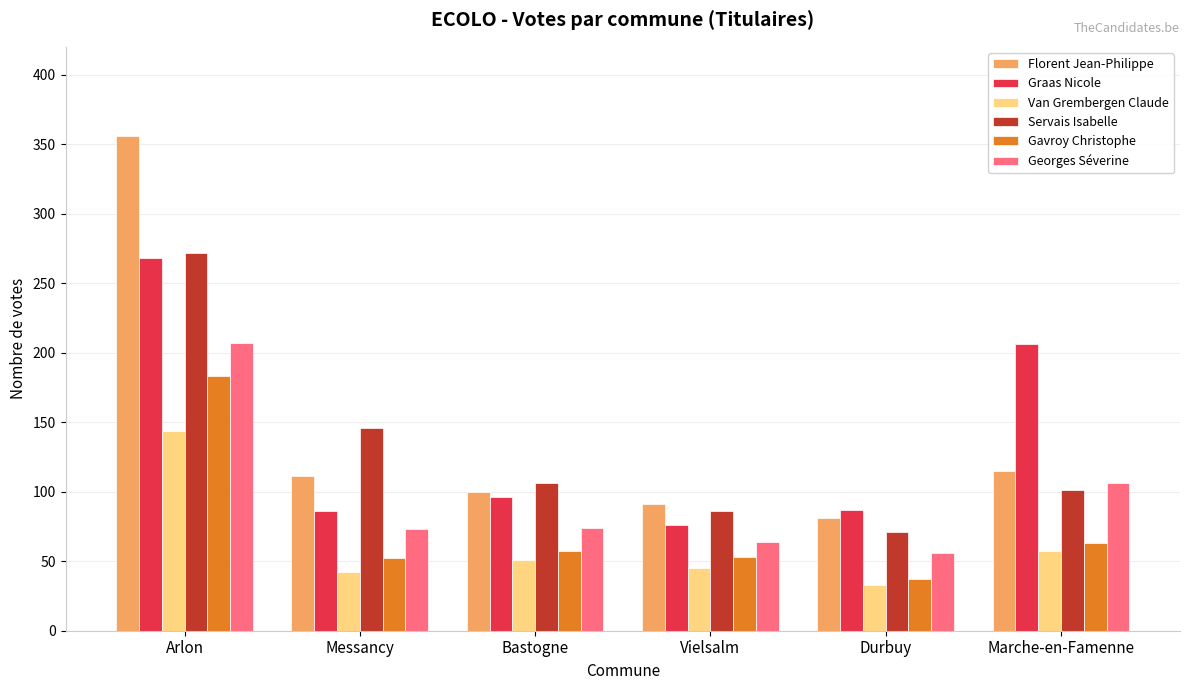

Rank the series at Vielsalm from lowest to highest value.

Van Grembergen Claude, Gavroy Christophe, Georges Séverine, Graas Nicole, Servais Isabelle, Florent Jean-Philippe